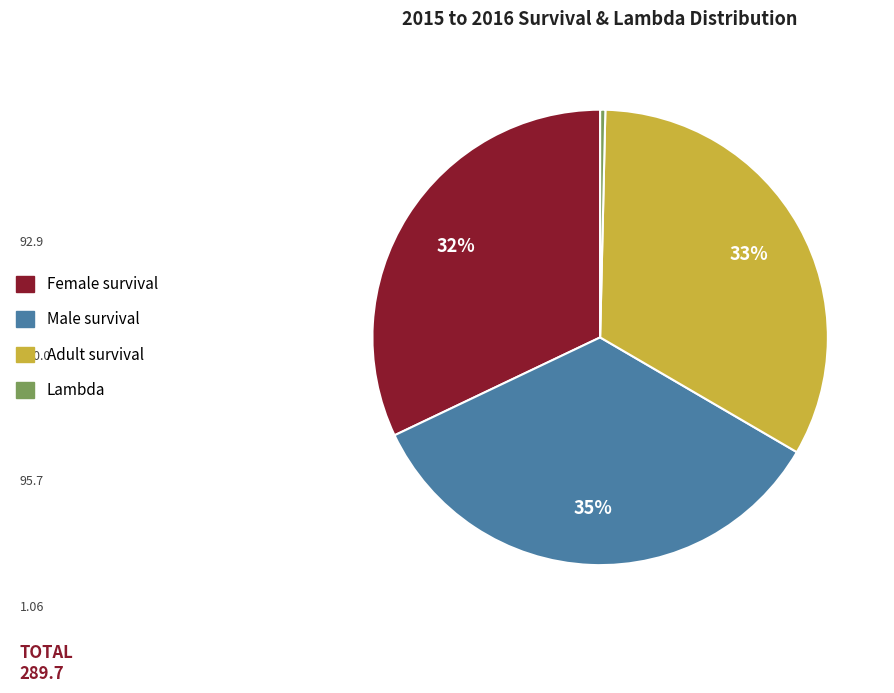

Between Female survival and Adult survival, which is larger?

Adult survival